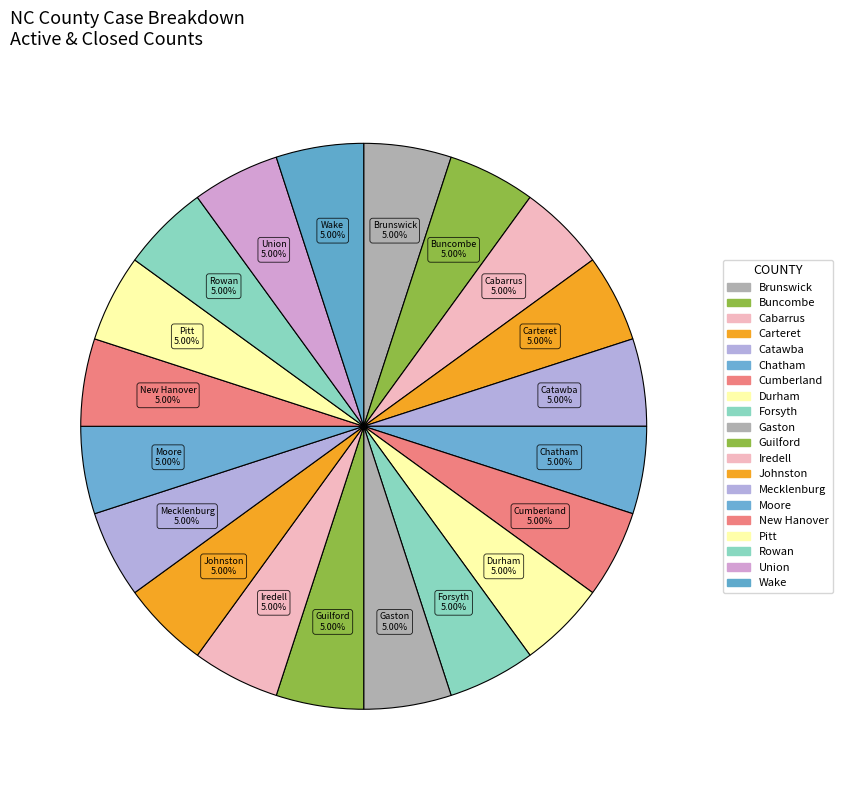

Is there any slice that represents more than half of the pie?

No